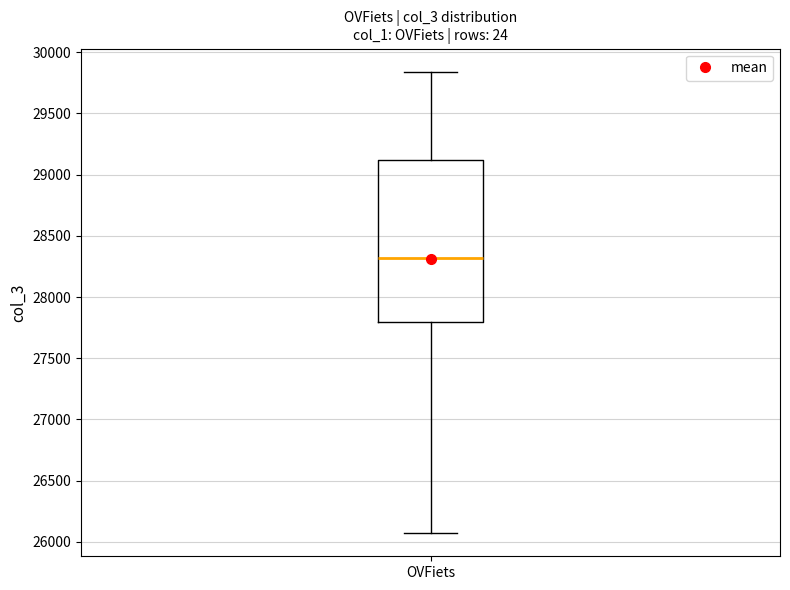

Read this box plot against the y-axis: the position of the median line, the range covered by the box, and the ends of both whiskers. The values are not printed on the chart, so give them approximately, as read against the axis.

median 28300, box 27800 to 29100, whiskers 26050 to 29850